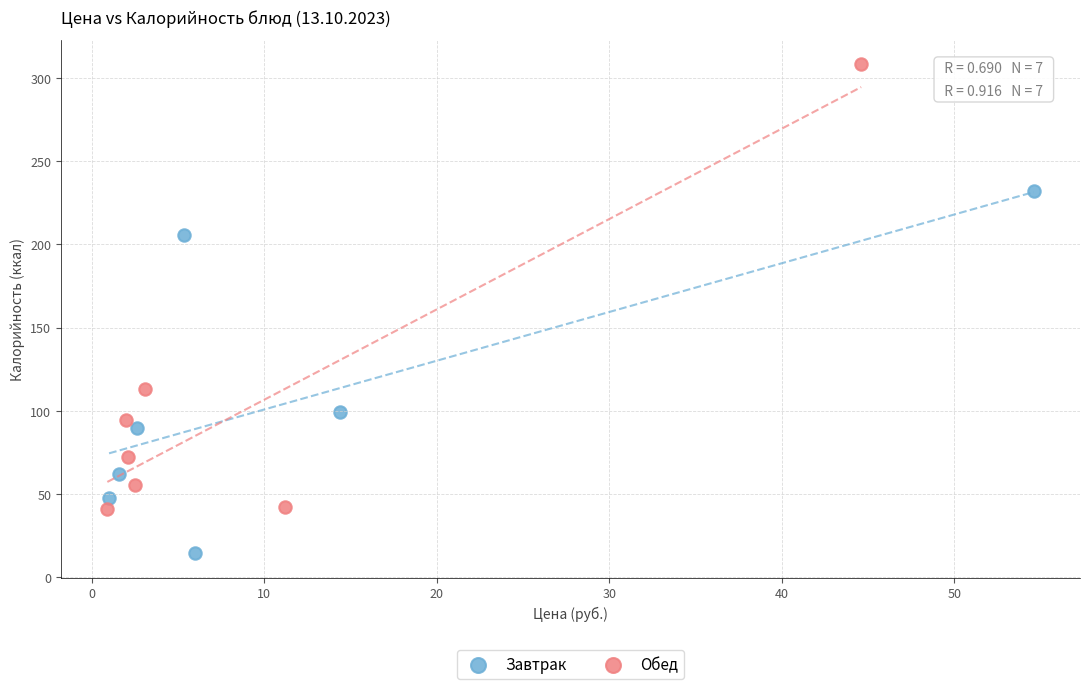

Which series reaches the minimum Y coordinate?

Завтрак